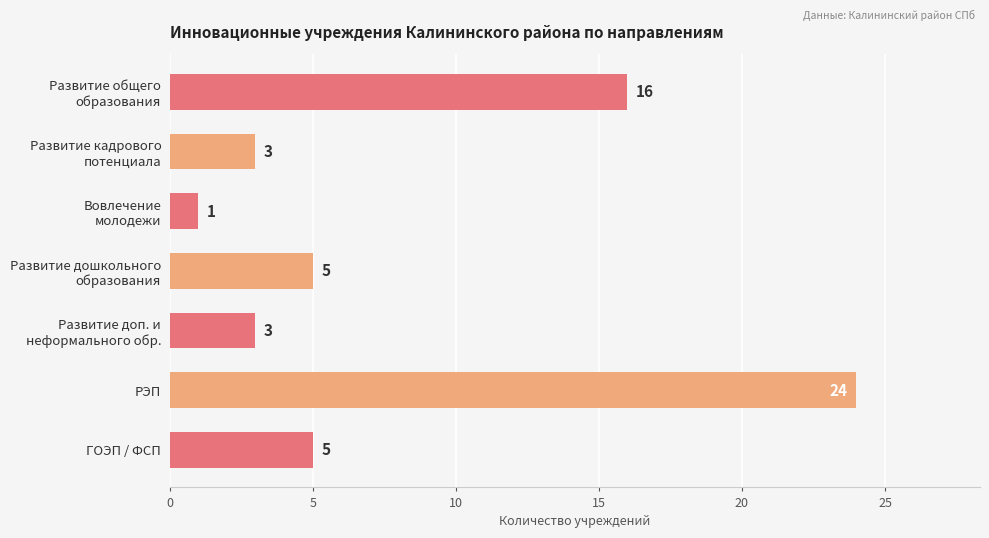

What is the ratio of the value at РЭП to the value at ГОЭП / ФСП?

4.8